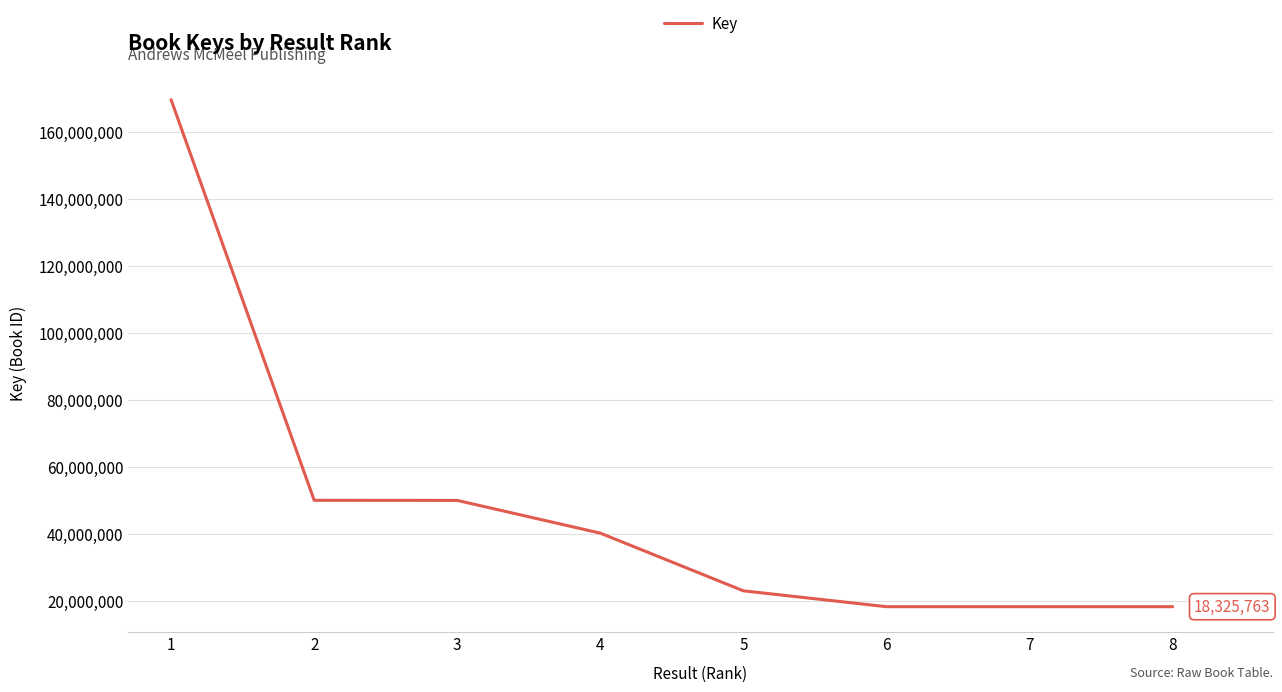

True or false: there are more than 2 points higher than both neighbors.

False